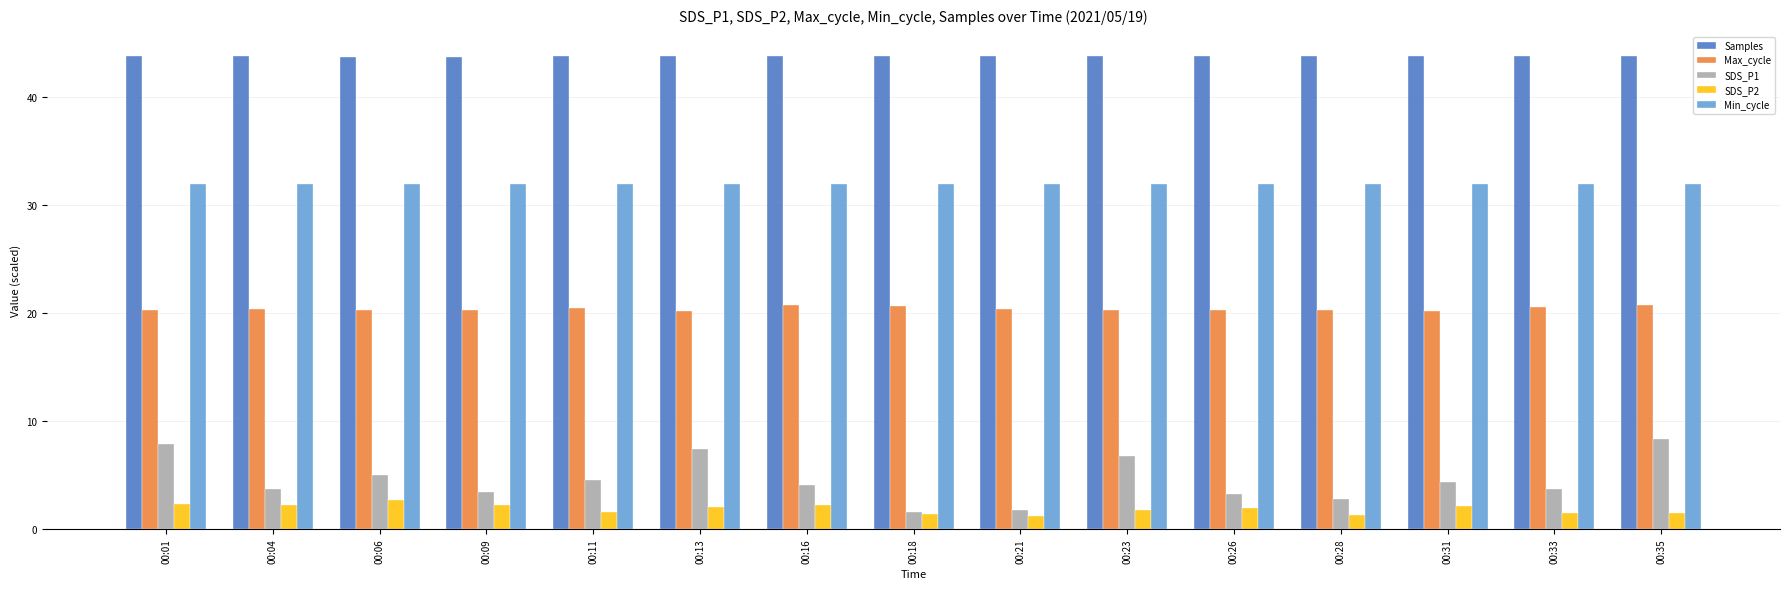

Which series has the widest spread of values?

SDS_P1